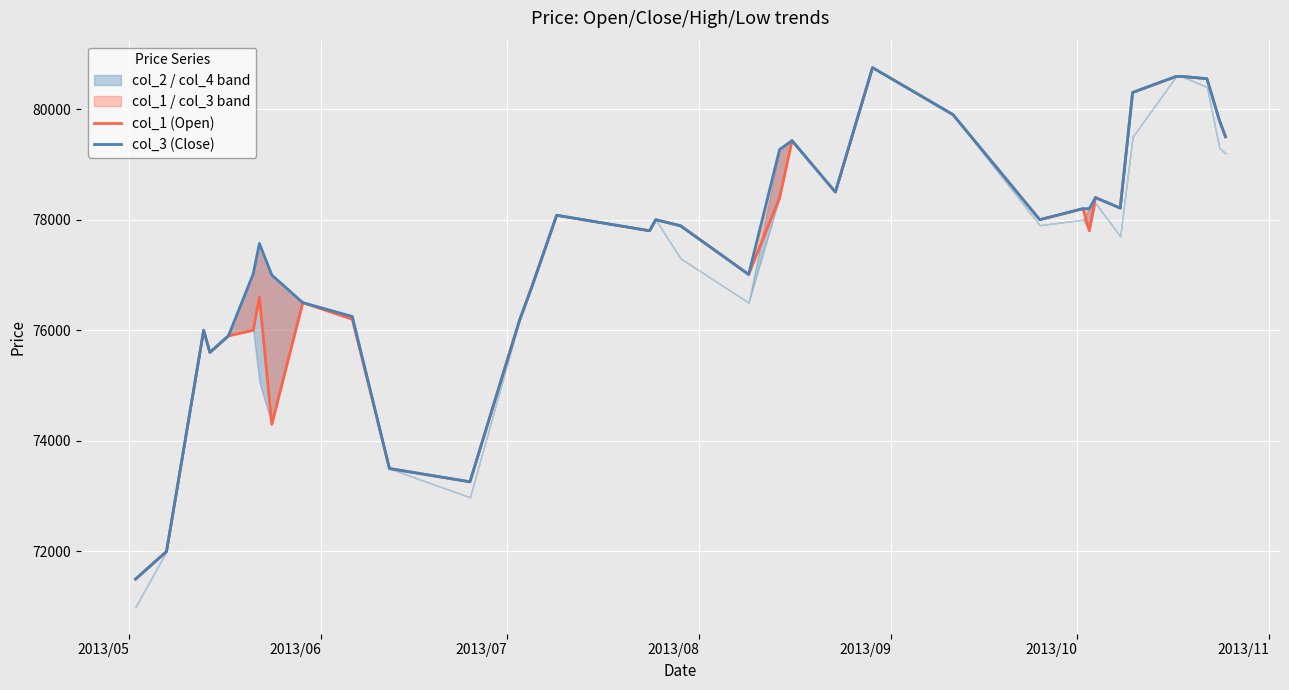

What is the difference between the maximum and second lowest values in the col_1 (Open) series?

8750